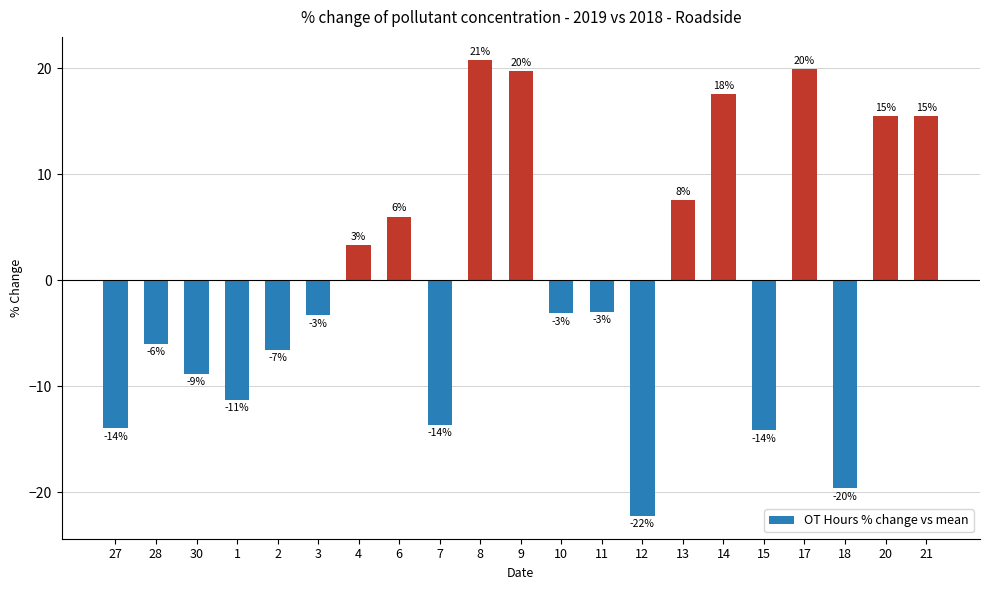

How many bars are there in total?

21